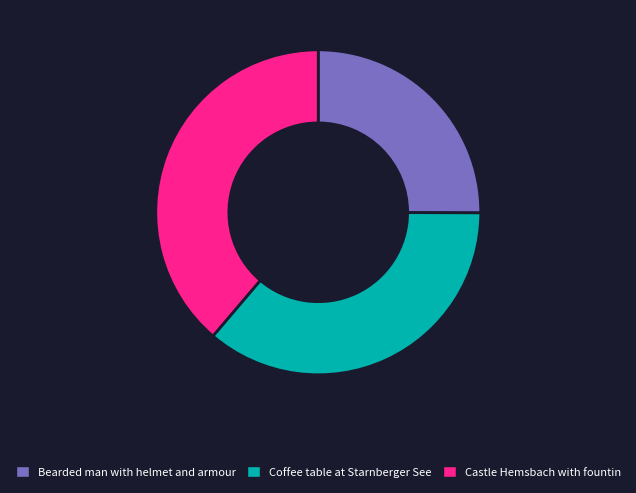

How many segments does this pie chart have?

3